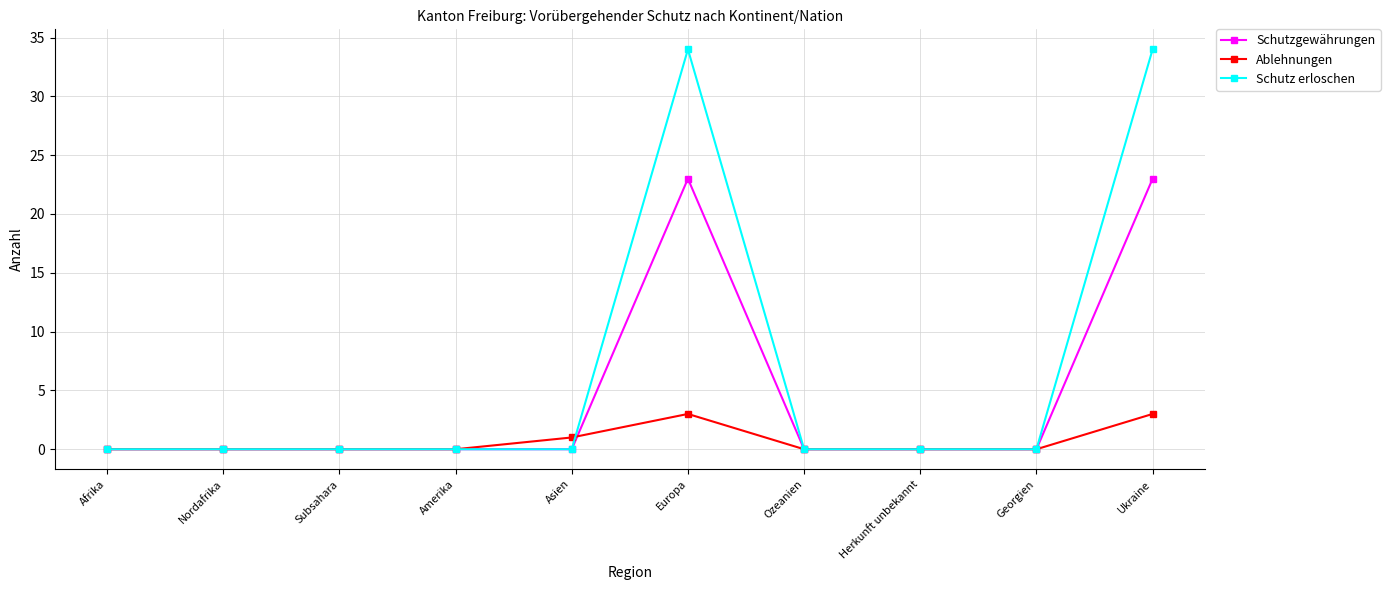

Reading left to right, extract all data points from this chart.

Schutzgewährungen: Afrika=0	Nordafrika=0	Subsahara=0	Amerika=0	Asien=0	Europa=23	Ozeanien=0	Herkunft unbekannt=0	Georgien=0	Ukraine=23
Ablehnungen: Afrika=0	Nordafrika=0	Subsahara=0	Amerika=0	Asien=1	Europa=3	Ozeanien=0	Herkunft unbekannt=0	Georgien=0	Ukraine=3
Schutz erloschen: Afrika=0	Nordafrika=0	Subsahara=0	Amerika=0	Asien=0	Europa=34	Ozeanien=0	Herkunft unbekannt=0	Georgien=0	Ukraine=34